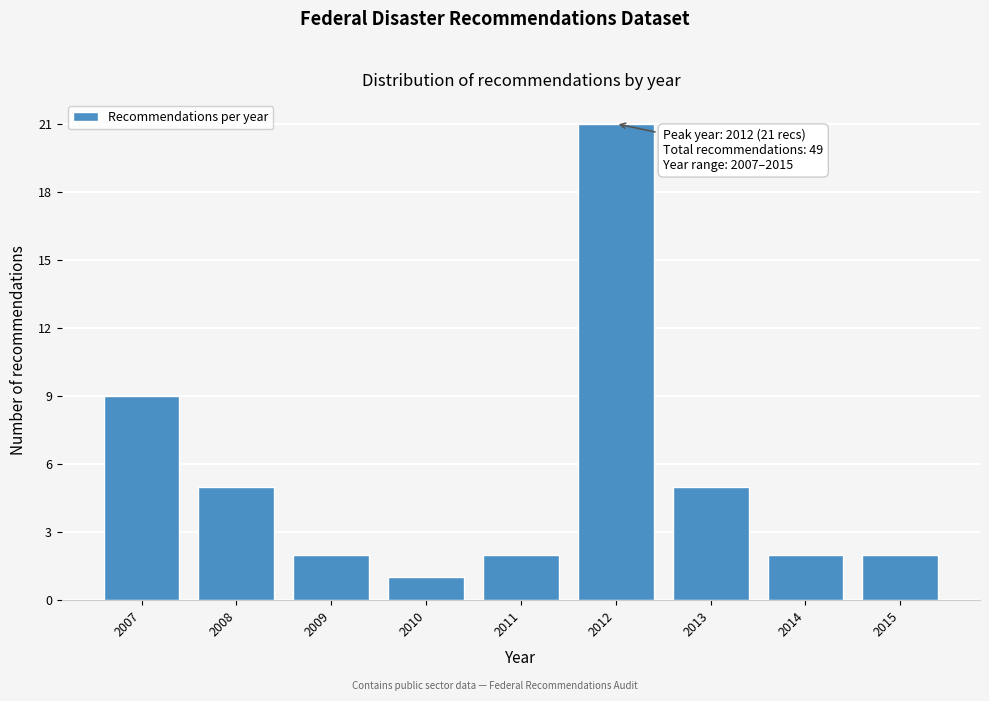

Reading right to left, what are all the values shown in this chart?

2015=2	2014=2	2013=5	2012=21	2011=2	2010=1	2009=2	2008=5	2007=9